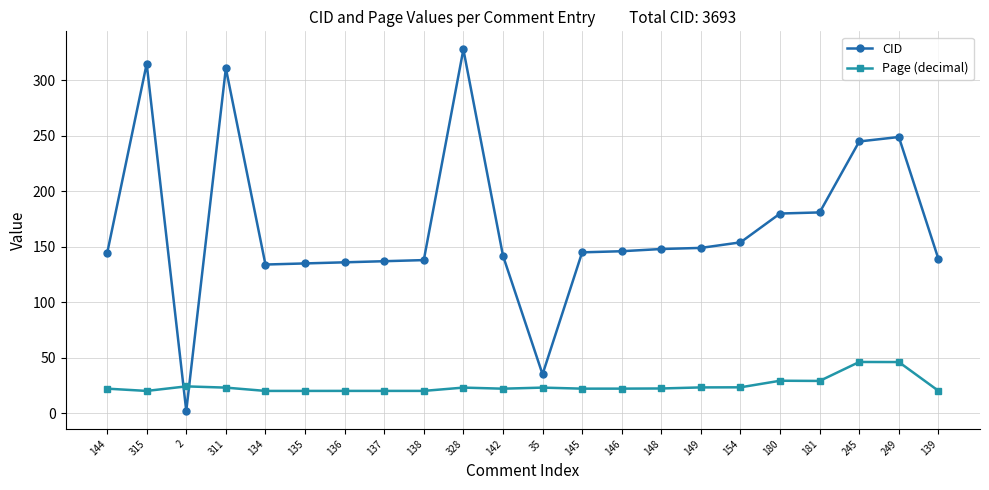

Rank the series by their average value, from highest to lowest.

CID, Page (decimal)